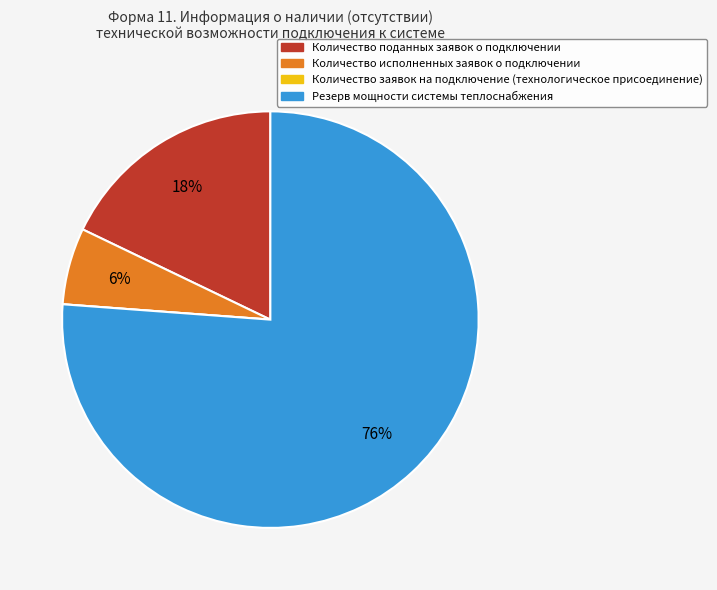

Which slice represents more than half of the pie?

Резерв мощности системы теплоснабжения